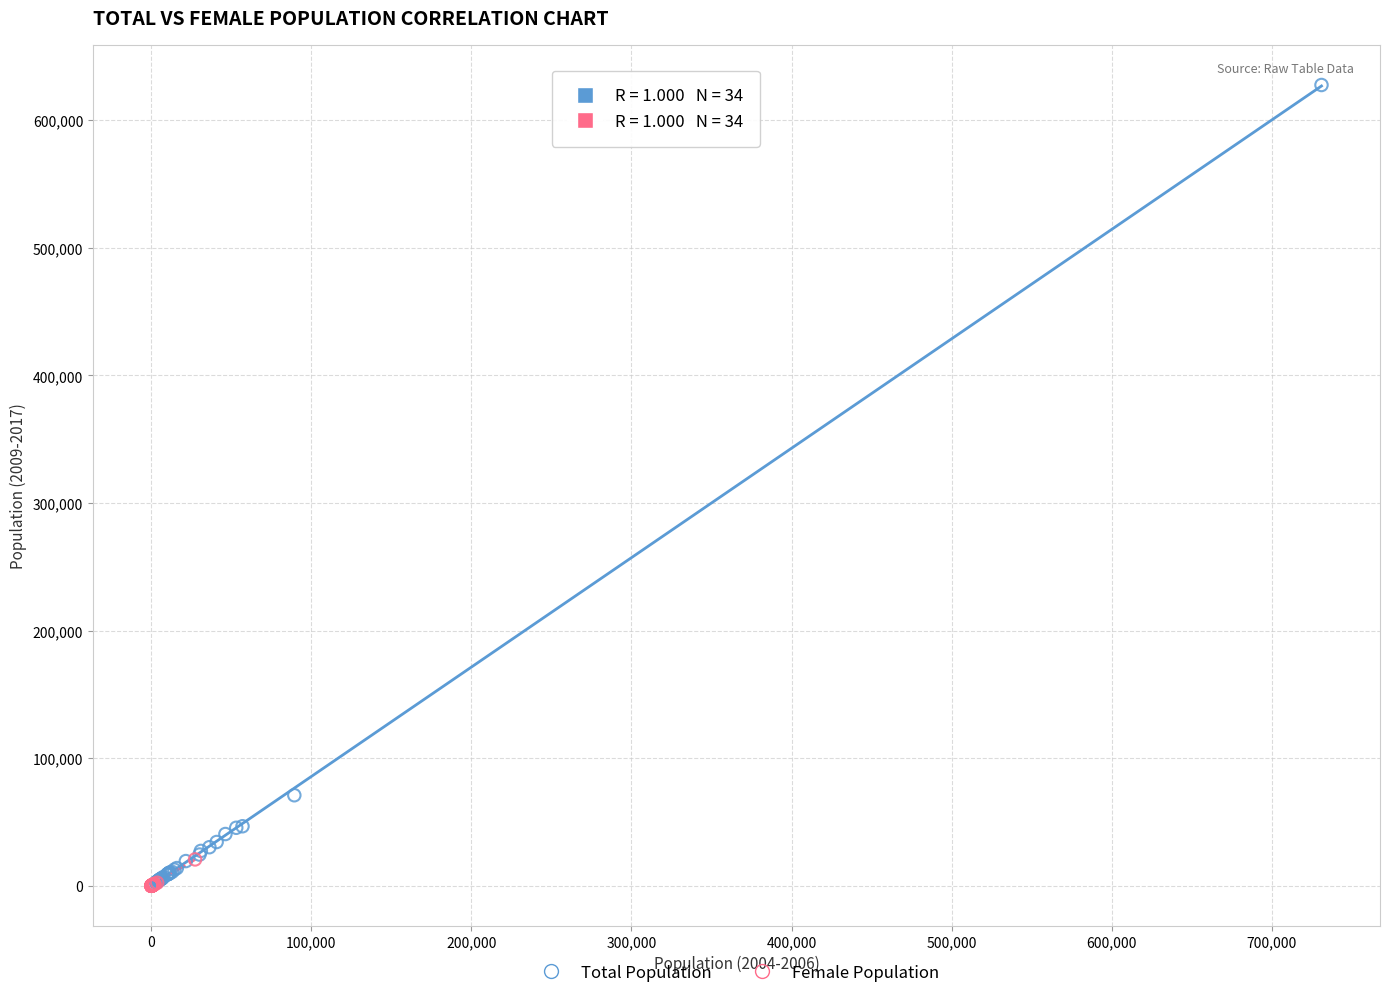

Which series has the widest spread of Y values?

Total Population